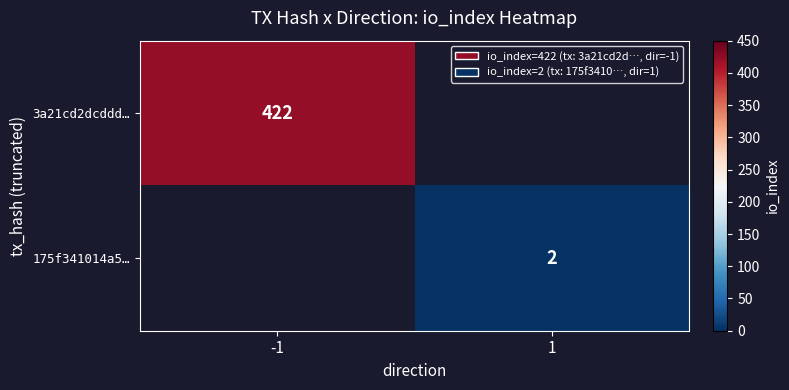

Is it true that 175f341014a5… equals 3 at 1?

False